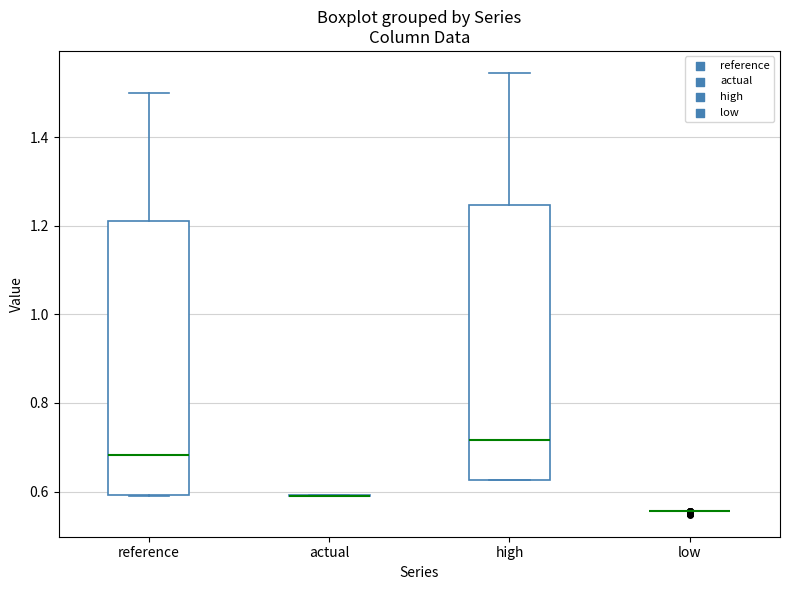

Reading left to right, transcribe this box plot: for each box, give where its median line is, the range the box spans, and where its two whiskers end, as read against the y-axis. The values are not printed on the chart, so give them approximately, as read against the axis.

reference: median 0.68, box 0.60 to 1.22, whiskers 0.60 to 1.50
actual: box collapsed to a line at 0.60, whiskers 0.60 to 0.60
high: median 0.72, box 0.62 to 1.24, whiskers 0.62 to 1.54
low: box collapsed to a line at 0.56, whiskers 0.56 to 0.56